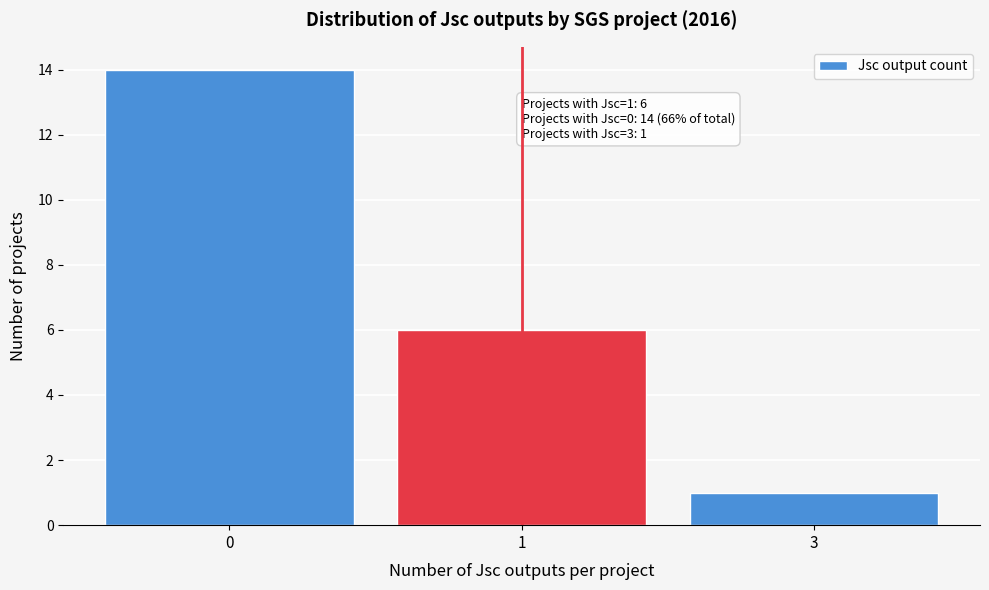

Reading left to right, transcribe all the data shown in this chart.

0=14	1=6	3=1